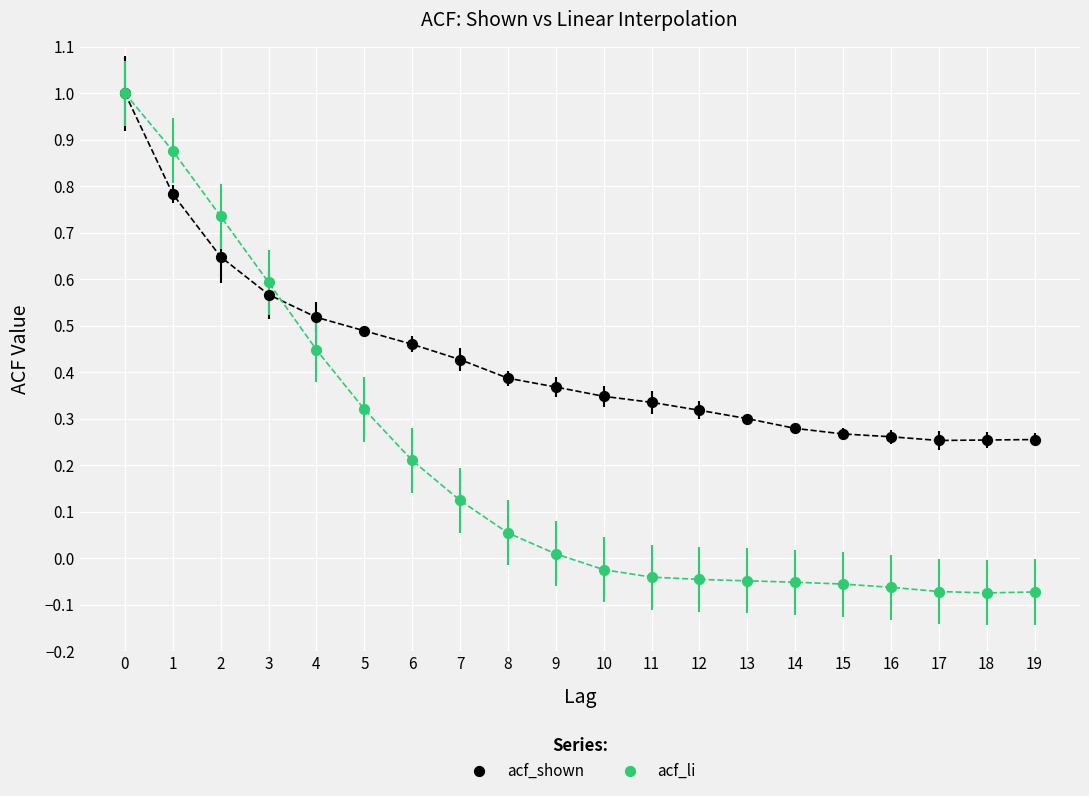

Which series reaches the minimum Y coordinate?

acf_li